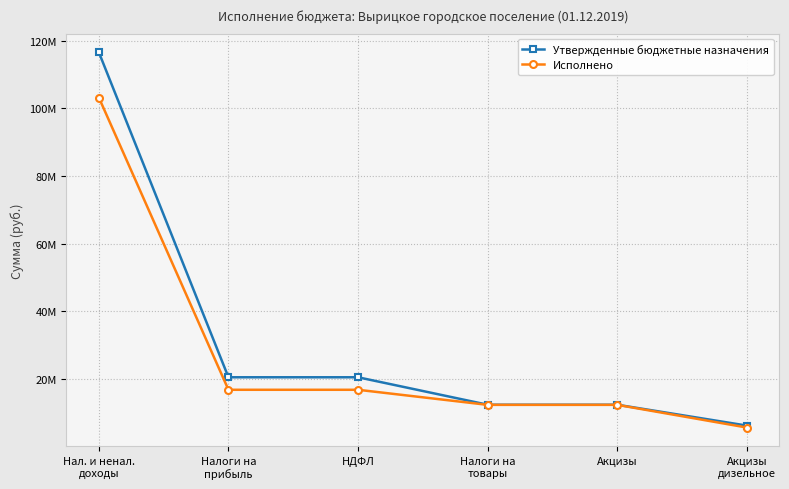

Is this an area chart (filled region under the line)?

No